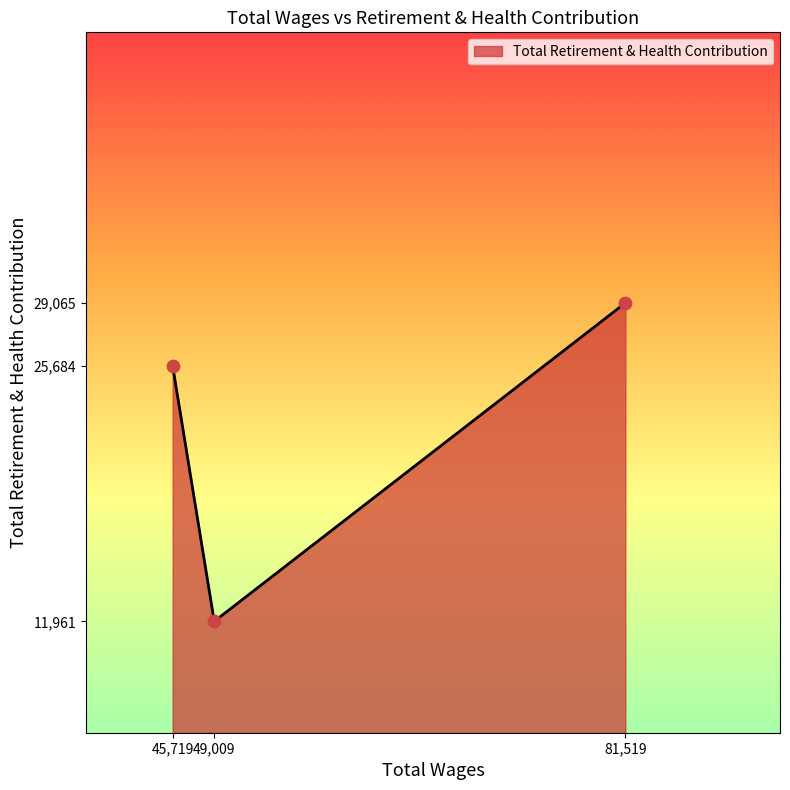

Between 81,519 and 49,009, which is larger?

81,519